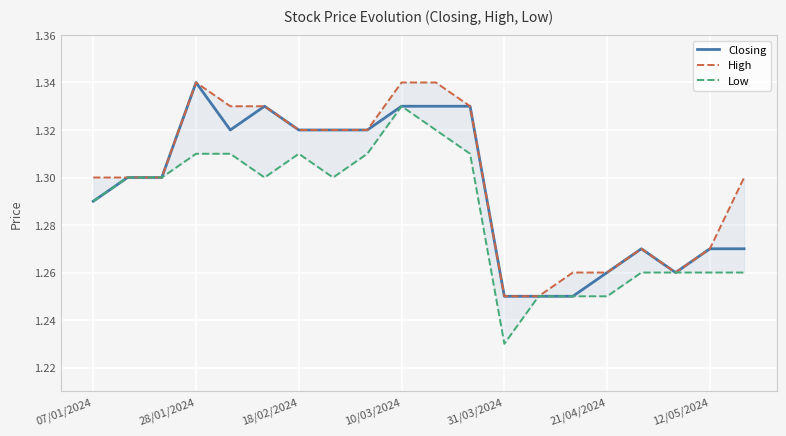

True or false: Closing has a value of 0.7 at 28/01/2024.

False